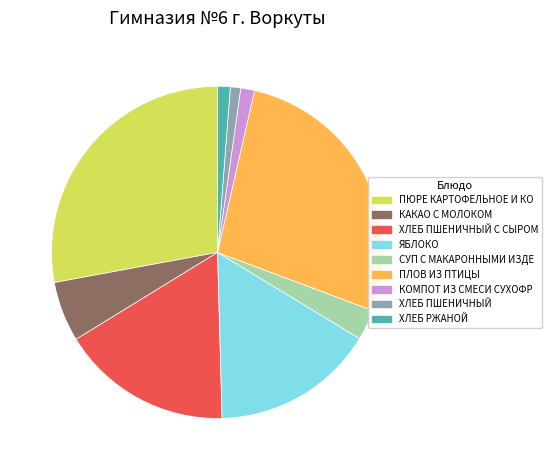

Does any single category account for the majority?

No